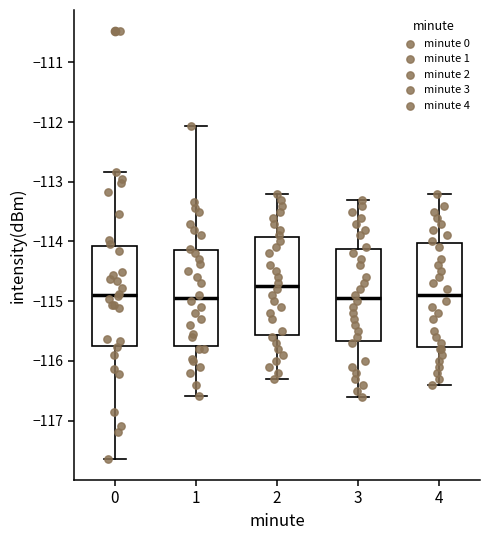

Reading left to right, transcribe this box plot: for each box, give where its median line is, the range the box spans, and where its two whiskers end, as read against the y-axis. The values are not printed on the chart, so give them approximately, as read against the axis.

0: median -114.9, box -115.7 to -114.1, whiskers -117.6 to -112.8
1: median -114.9, box -115.7 to -114.1, whiskers -116.6 to -112.1
2: median -114.7, box -115.6 to -113.9, whiskers -116.3 to -113.2
3: median -114.9, box -115.7 to -114.1, whiskers -116.6 to -113.3
4: median -114.9, box -115.8 to -114.0, whiskers -116.4 to -113.2